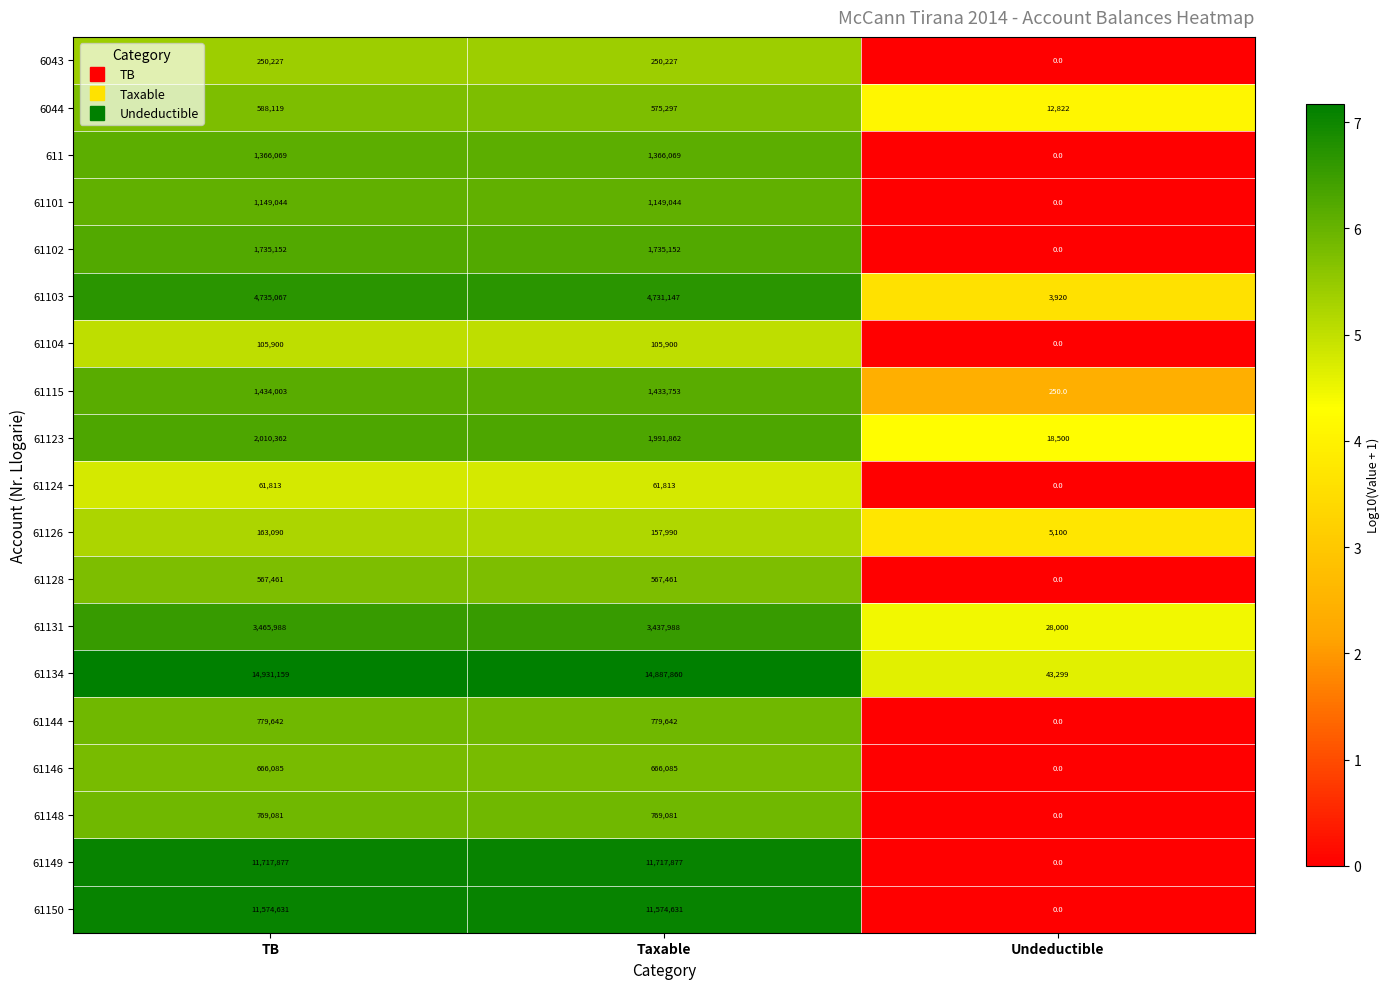

Which series has the largest range (max minus min)?

61134